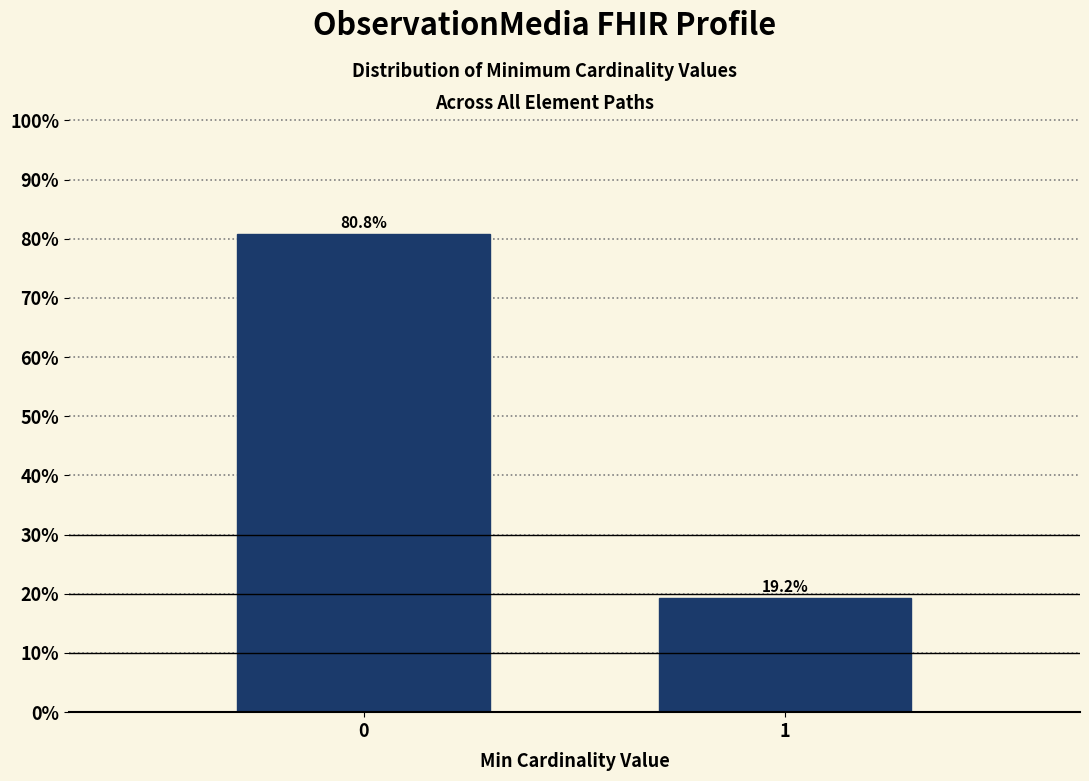

Reading left to right, what are all the values shown in this chart?

0=80.8	1=19.2